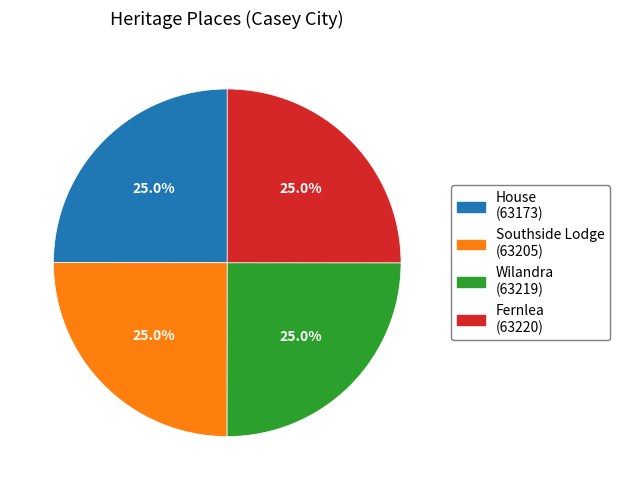

Is there a majority slice in this chart?

No